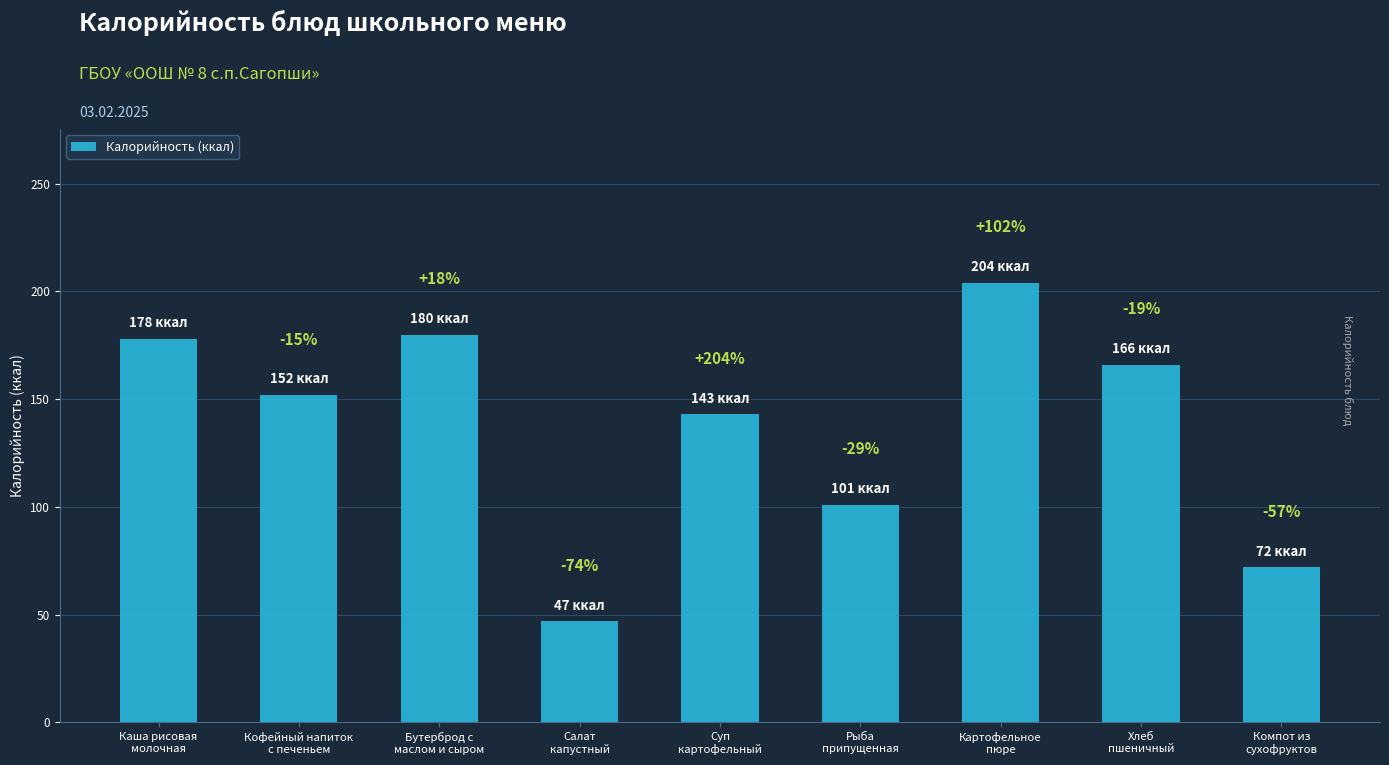

Is it true that the value at Хлеб
пшеничный is 113?

False